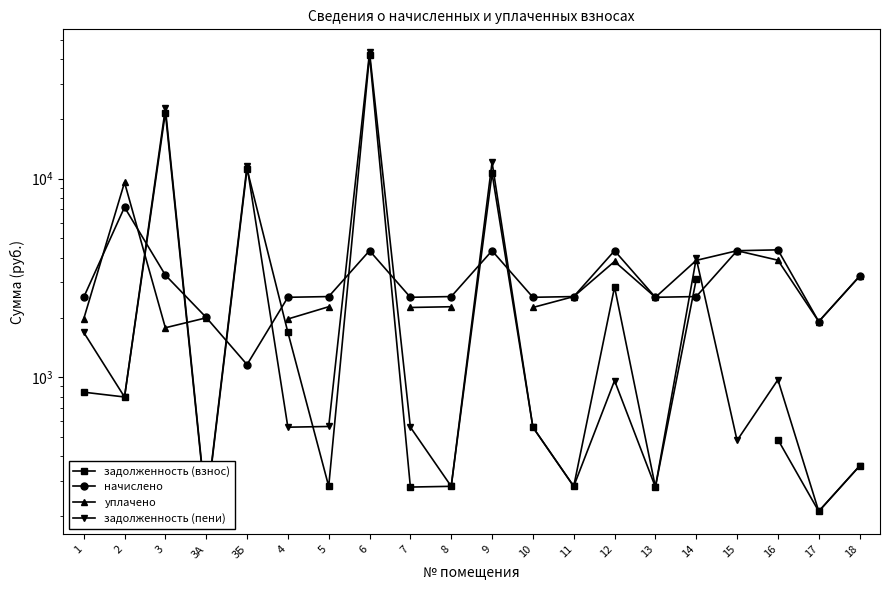

What is the value of the задолженность (взнос) point at the 1st from the left?

842.4